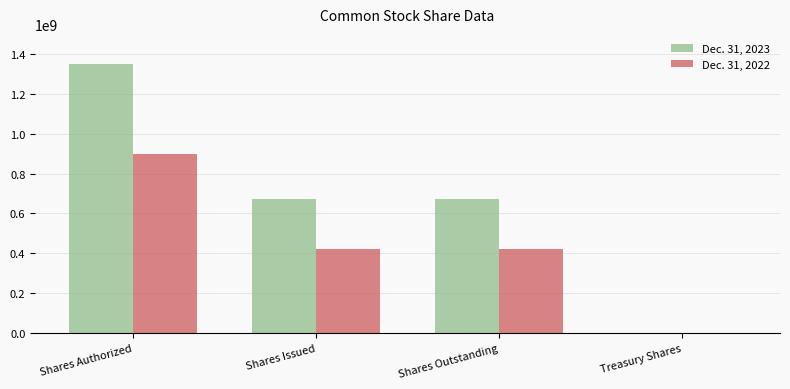

What is the total value across all series at Shares Authorized?

2250000000